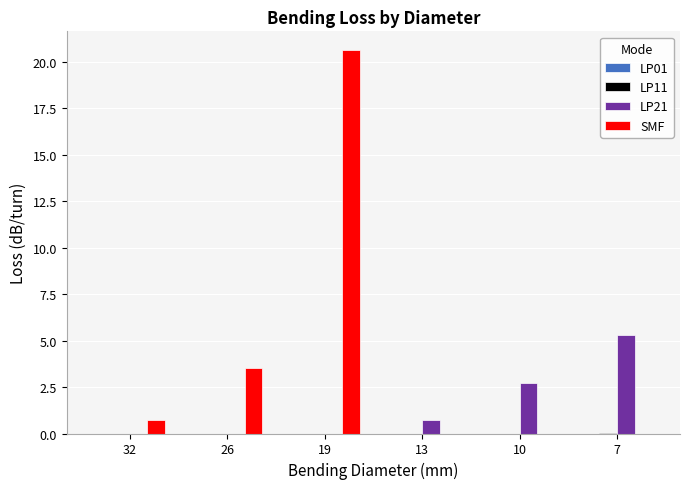

Which series has the largest range (max minus min)?

SMF